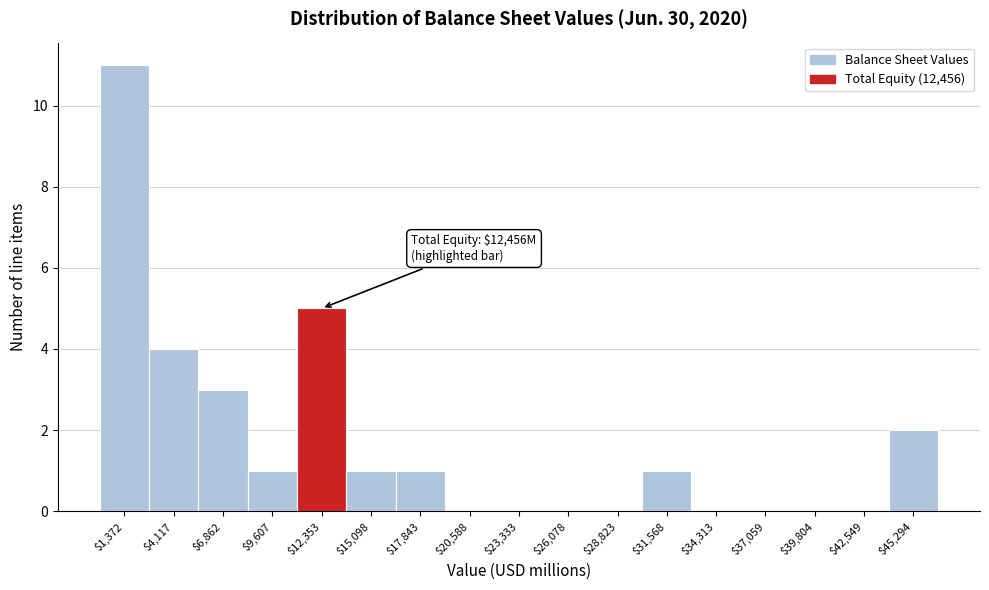

Over which range of the x-axis is the bar tallest?

0 to 2500